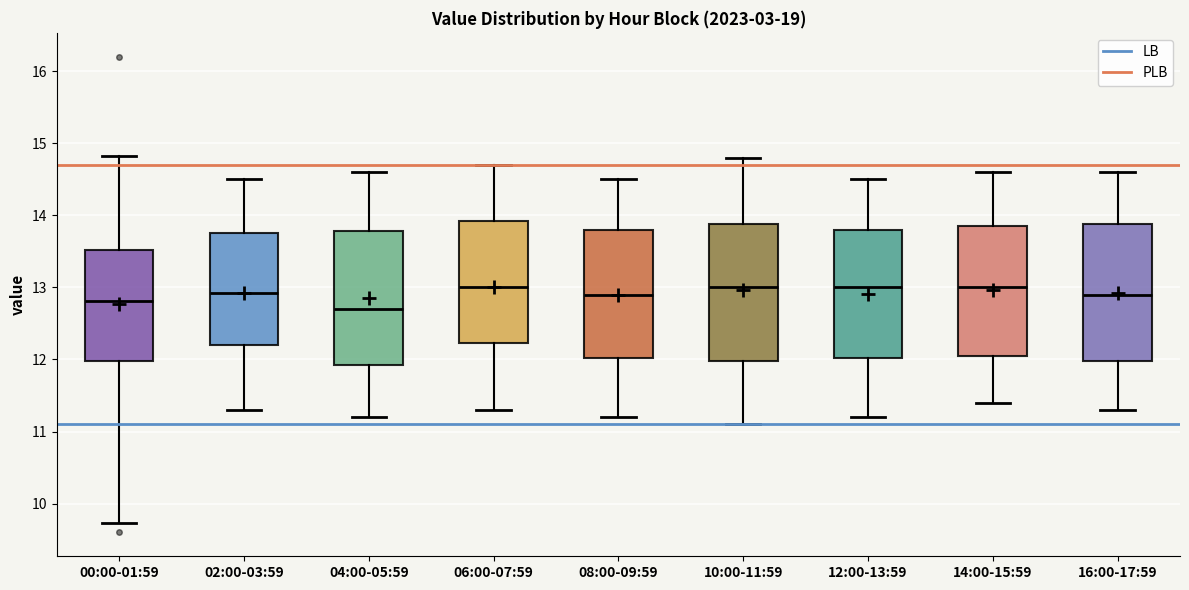

Reading left to right, read every box against the y-axis: the position of its median line, the range the box covers, and the ends of its whiskers. The values are not printed on the chart, so give them approximately, as read against the axis.

00:00-01:59: median 12.8, box 12.0 to 13.5, whiskers 9.7 to 14.8
02:00-03:59: median 12.9, box 12.2 to 13.8, whiskers 11.3 to 14.5
04:00-05:59: median 12.7, box 11.9 to 13.8, whiskers 11.2 to 14.6
06:00-07:59: median 13.0, box 12.2 to 13.9, whiskers 11.3 to 14.7
08:00-09:59: median 12.9, box 12.0 to 13.8, whiskers 11.2 to 14.5
10:00-11:59: median 13.0, box 12.0 to 13.9, whiskers 11.1 to 14.8
12:00-13:59: median 13.0, box 12.0 to 13.8, whiskers 11.2 to 14.5
14:00-15:59: median 13.0, box 12.1 to 13.9, whiskers 11.4 to 14.6
16:00-17:59: median 12.9, box 12.0 to 13.9, whiskers 11.3 to 14.6